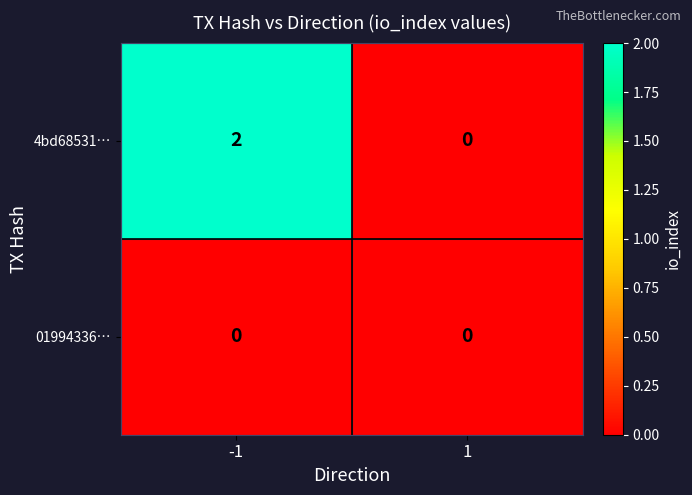

List the series in order of their peak value, highest first.

4bd68531…, 01994336…